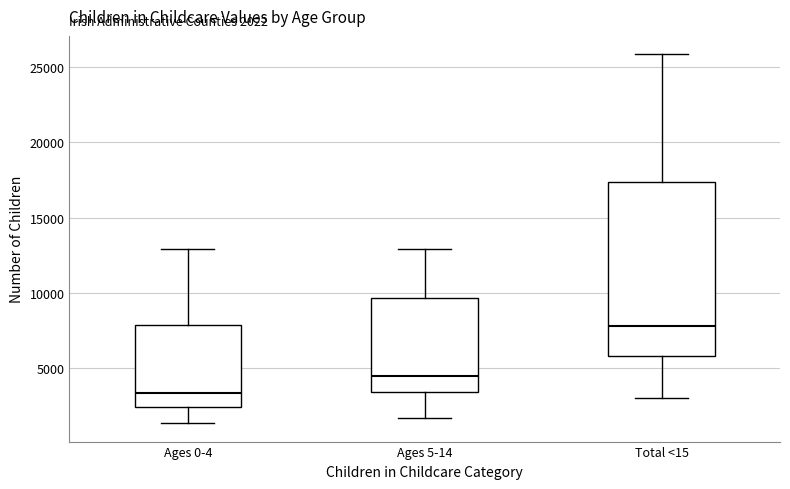

Comparing the boxes themselves (not the whiskers), which one is the tallest?

Total <15